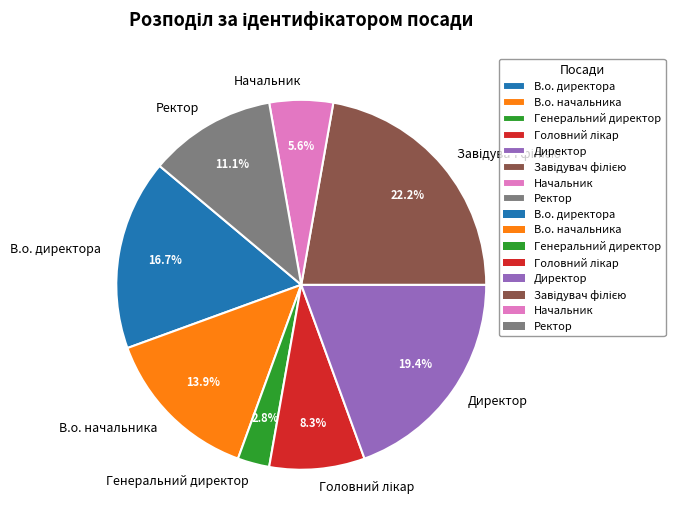

Does Начальник represent more than half of the total?

No